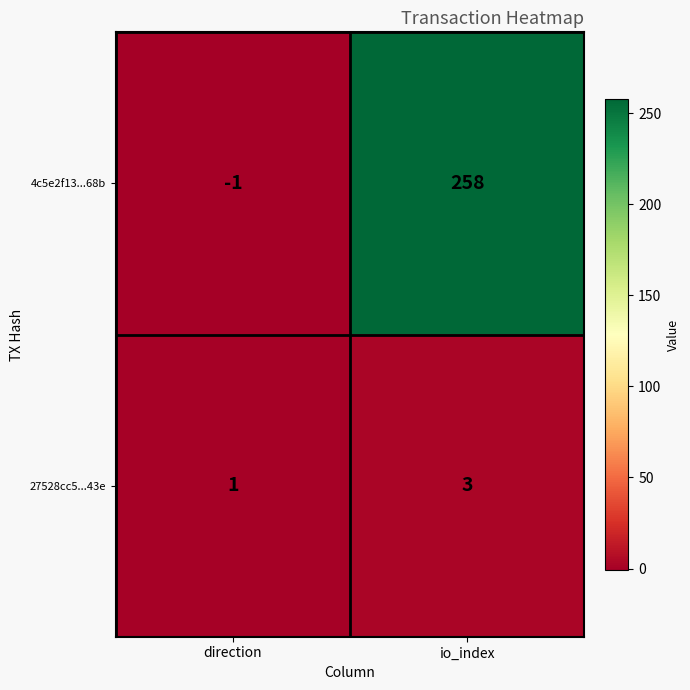

At direction, list the series in order from largest to smallest.

27528cc5...43e, 4c5e2f13...68b